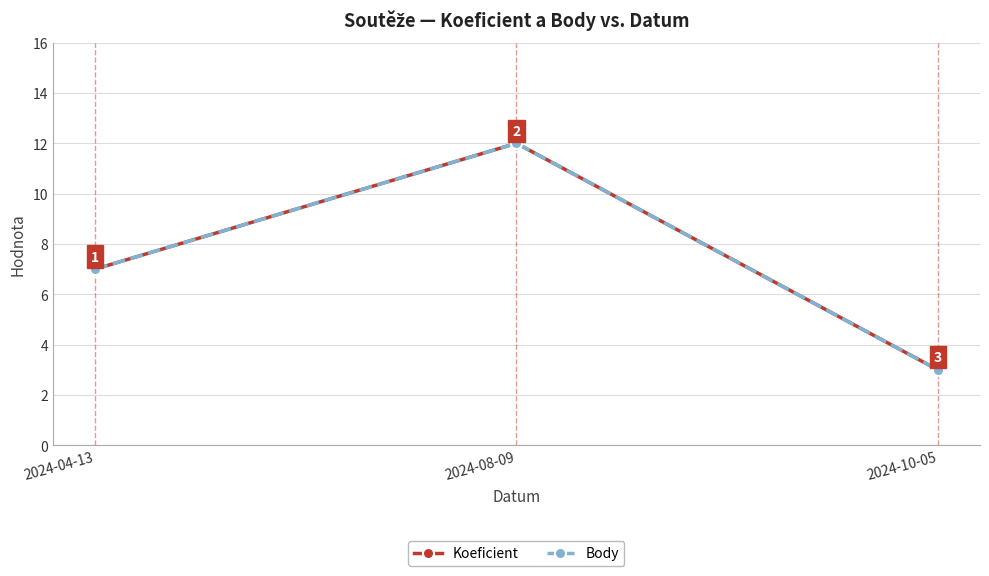

Does the chart have visible grid lines?

Yes